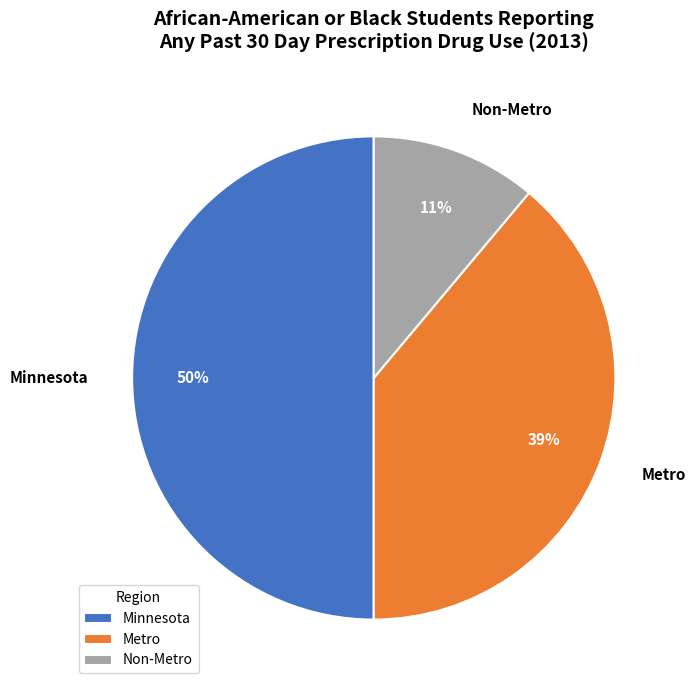

Does Non-Metro represent more than half of the total?

No